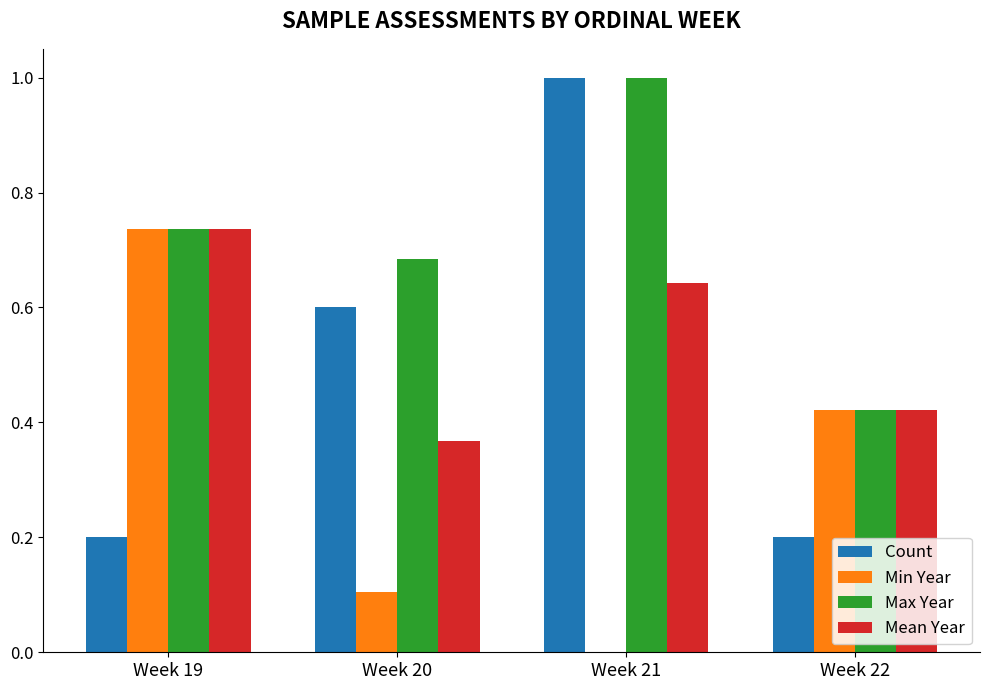

What is the spread (max minus min) of values at Week 19?

0.5